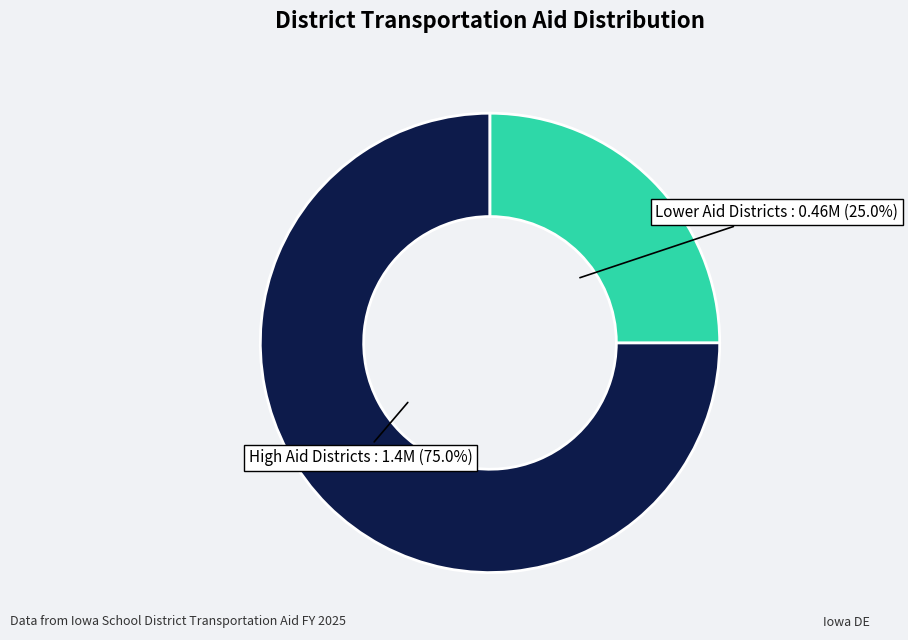

Is there any slice that represents more than half of the pie?

Yes